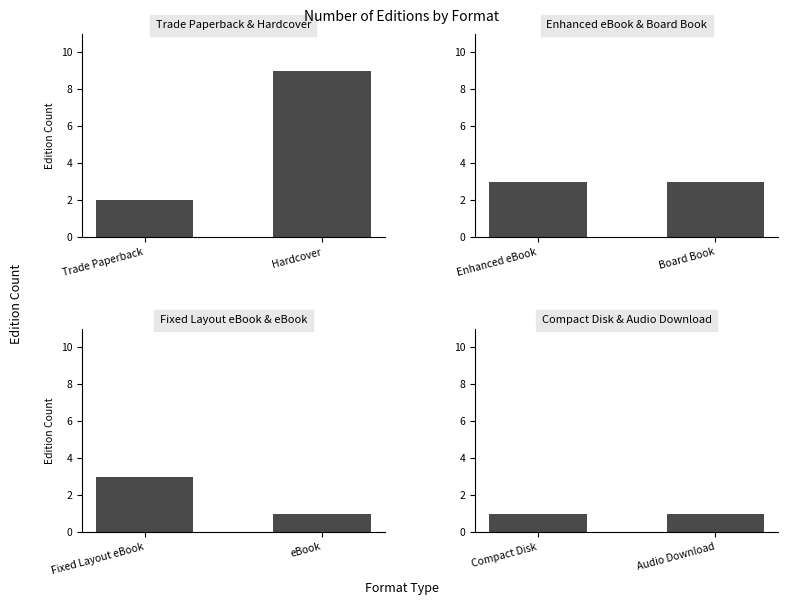

Which series has the widest spread of values?

Trade Paperback & Hardcover